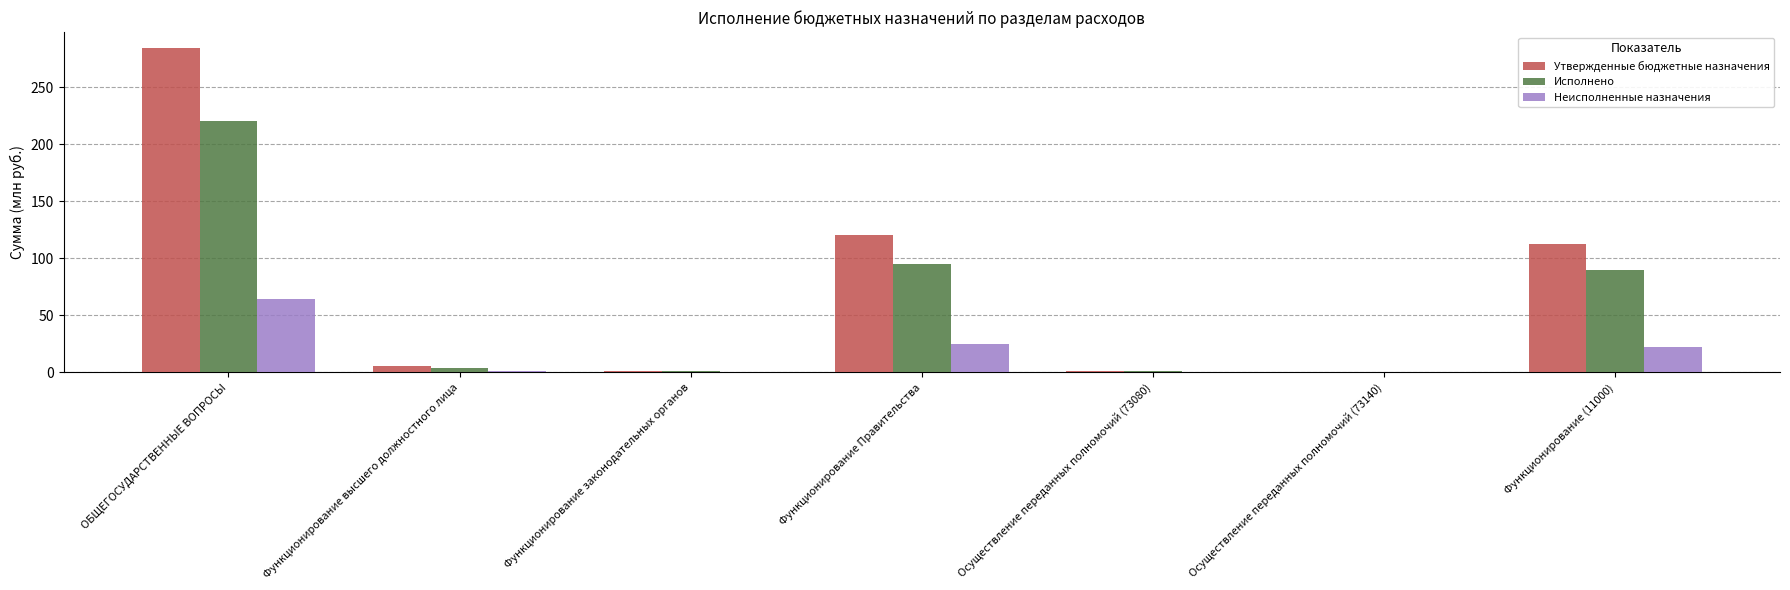

Which series changed the most between ОБЩЕГОСУДАРСТВЕННЫЕ ВОПРОСЫ and Функционирование высшего должностного лица?

Утвержденные бюджетные назначения